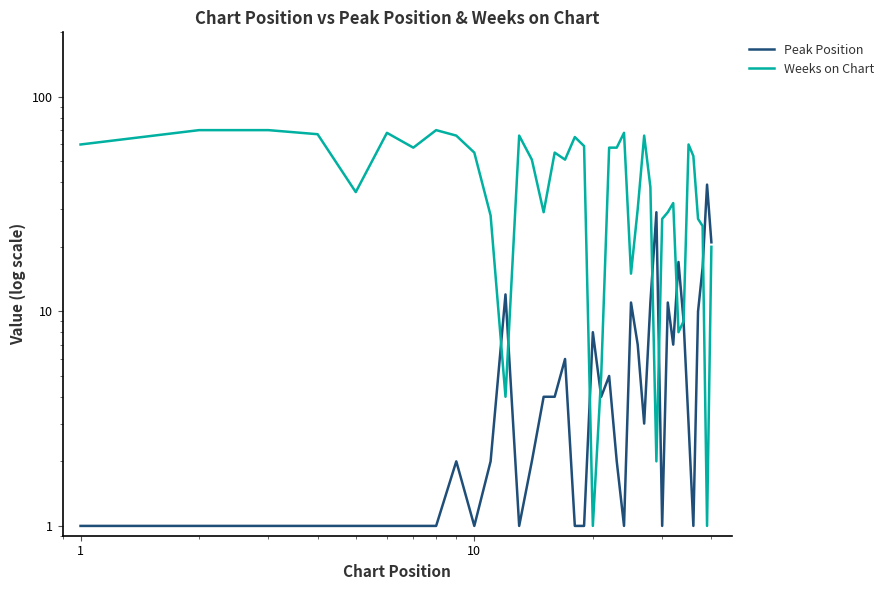

Reading left to right, what are all the values shown in this chart?

Peak Position: 1	1	1	1	1	1	1	1	2	1	2	12	1	2	4	4	6	1	1	8	4	5	2	1	11	7	3	11	29	1	11	7	17	9	3	1	10	16	39	21
Weeks on Chart: 60	70	70	67	36	68	58	70	66	55	28	4	66	51	29	55	51	65	59	1	5	58	58	68	15	30	66	38	2	27	29	32	8	9	60	53	27	25	1	20